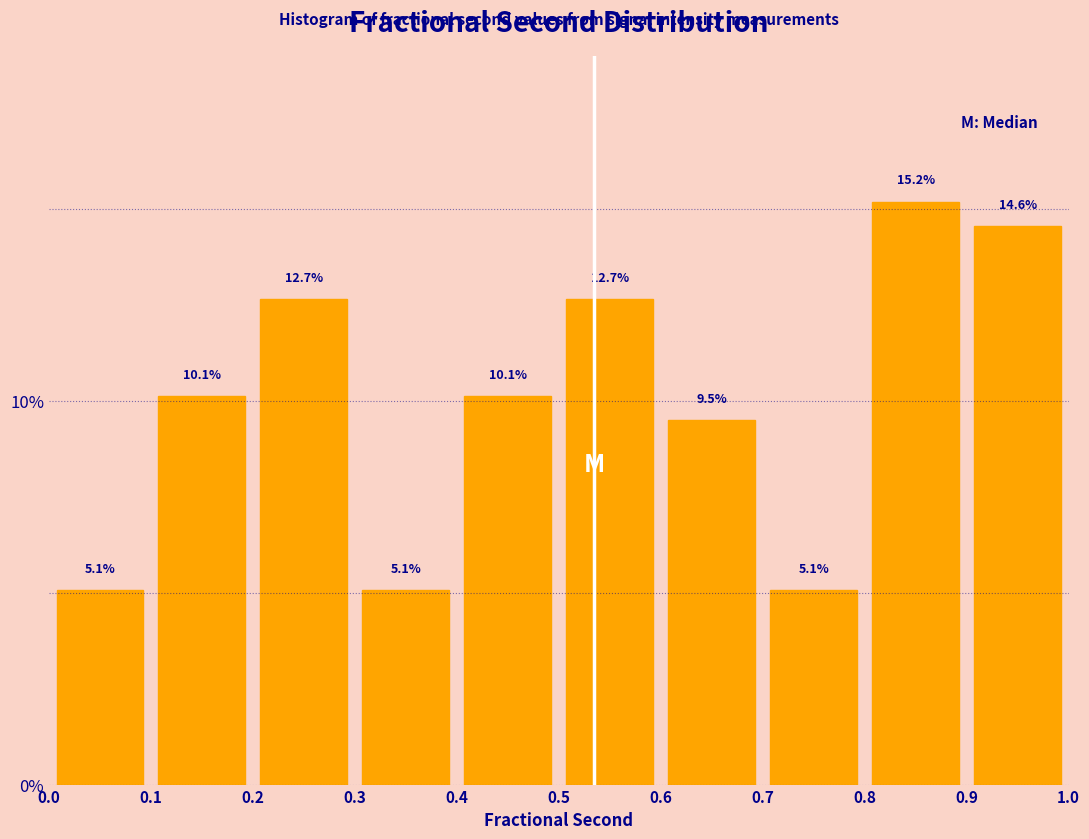

Reading left to right, list every bar in this chart as the range it spans on the x-axis followed by its height.

0.0 to 0.1: 5.1
0.1 to 0.2: 10.1
0.2 to 0.3: 12.7
0.3 to 0.4: 5.1
0.4 to 0.5: 10.1
0.5 to 0.6: 12.7
0.6 to 0.7: 9.5
0.7 to 0.8: 5.1
0.8 to 0.9: 15.2
0.9 to 1.0: 14.6